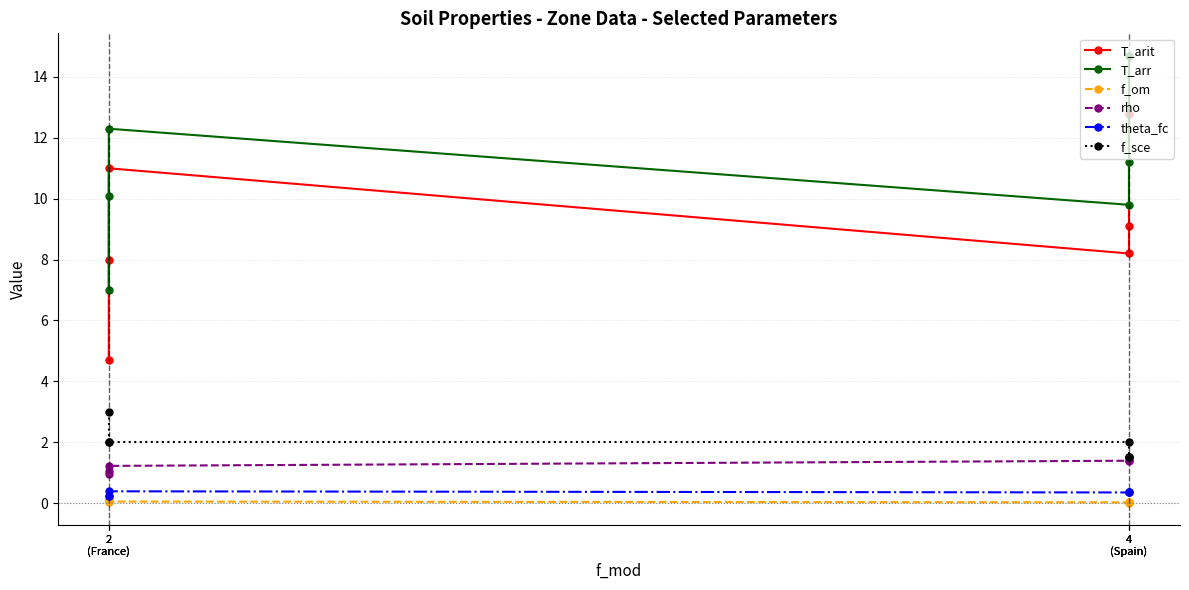

Rank the series by their maximum value, from lowest to highest.

f_om, theta_fc, rho, f_sce, T_arit, T_arr